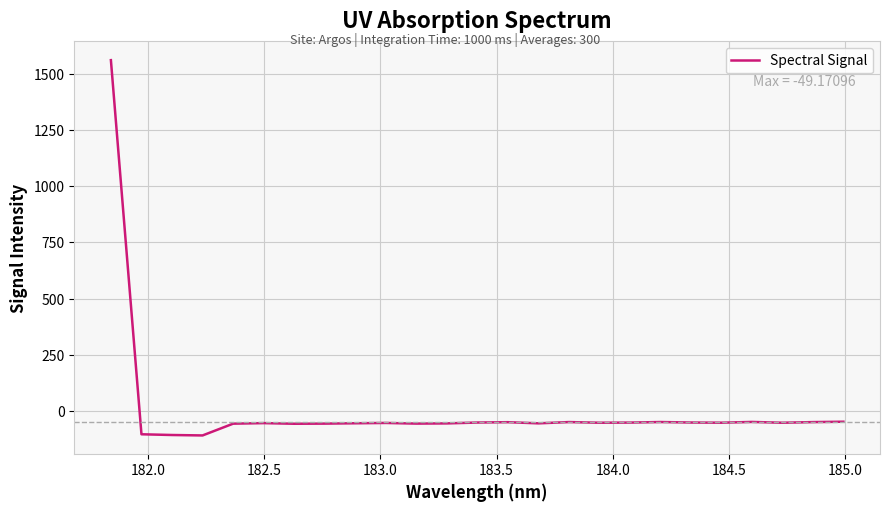

What is the difference between the maximum and minimum values?

1672.7